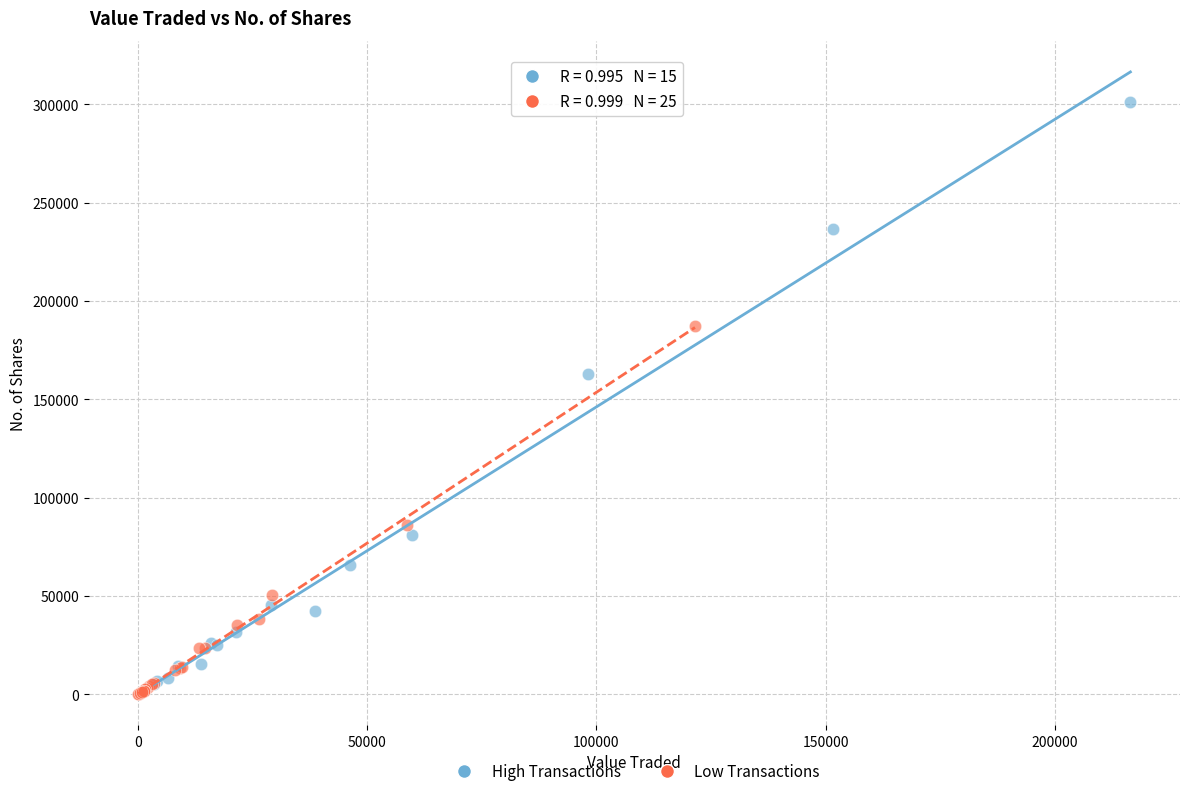

Which series reaches the maximum Y coordinate?

High Transactions